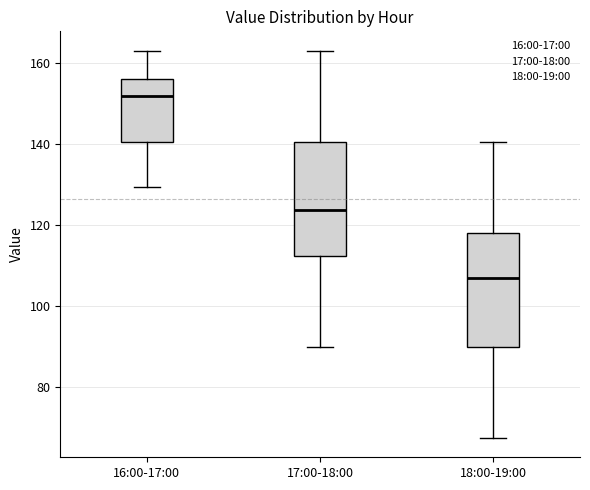

Reading left to right, read every box against the y-axis: the position of its median line, the range the box covers, and the ends of its whiskers. The values are not printed on the chart, so give them approximately, as read against the axis.

16:00-17:00: median 152, box 140 to 156, whiskers 130 to 164
17:00-18:00: median 124, box 112 to 140, whiskers 90 to 164
18:00-19:00: median 106, box 90 to 118, whiskers 68 to 140